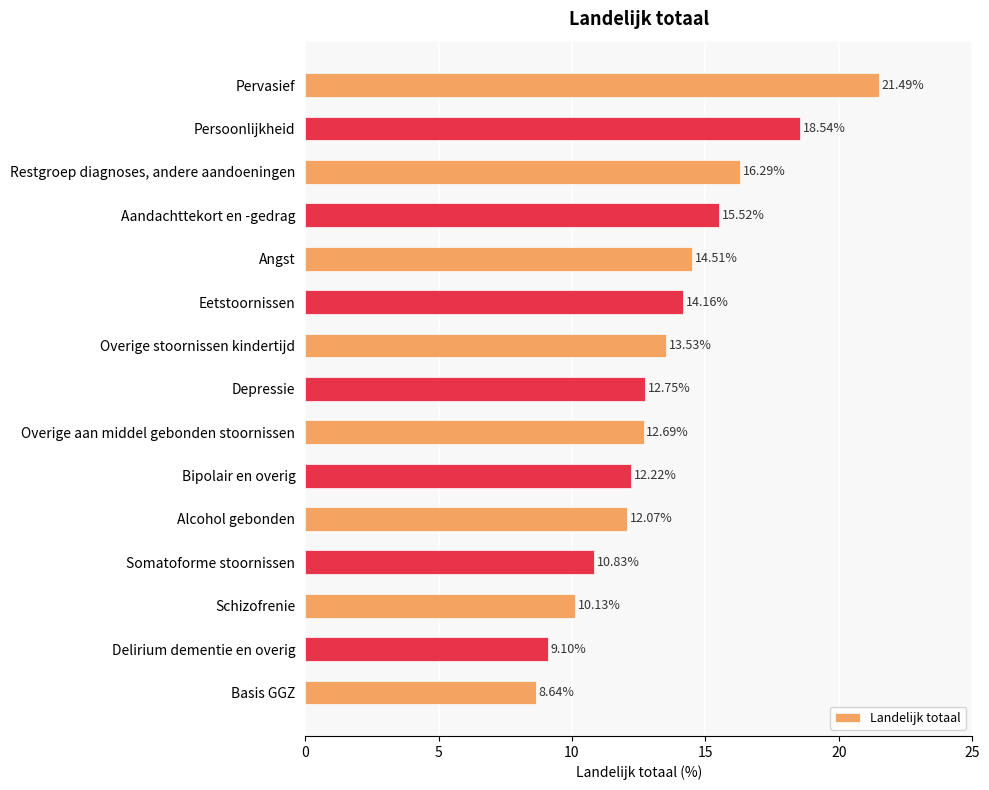

How many data points does each series have?

15